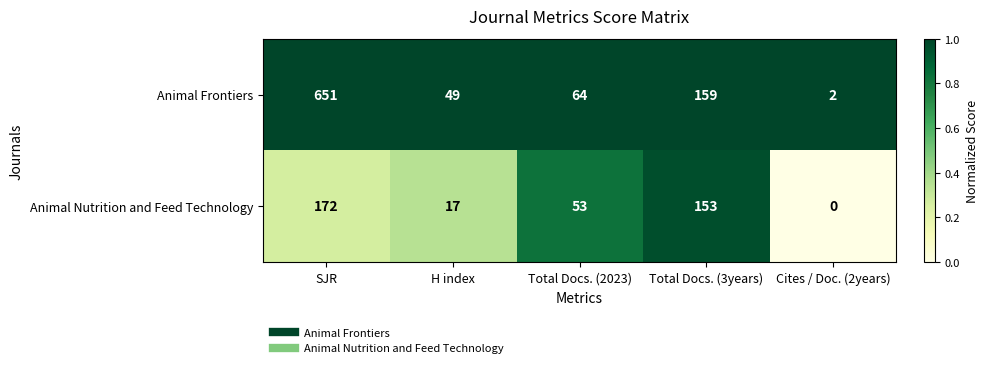

What is the difference between the highest and lowest values at Total Docs. (2023)?

11